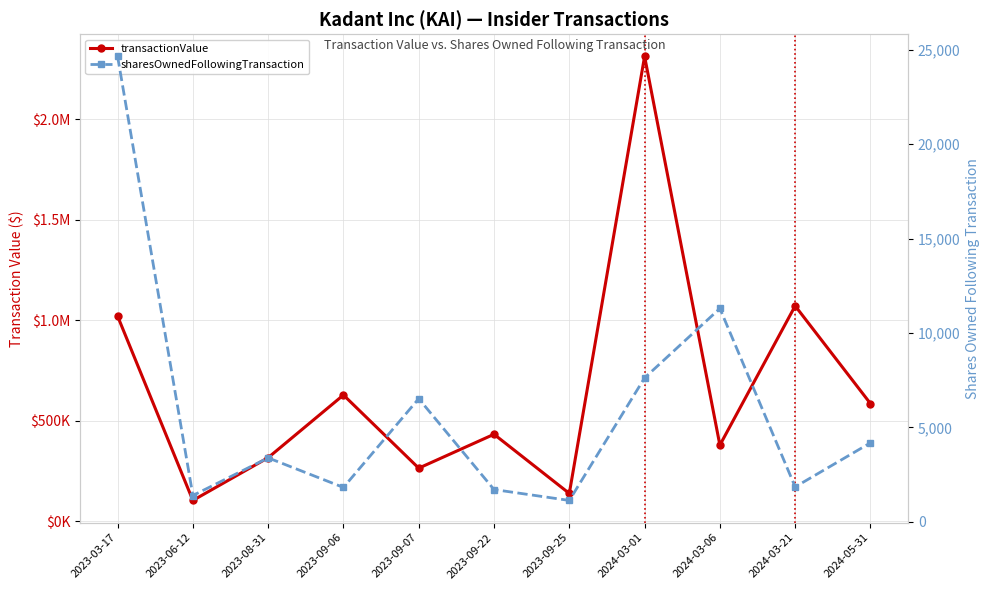

At 2023-09-22, list the series in order from smallest to largest.

sharesOwnedFollowingTransaction, transactionValue